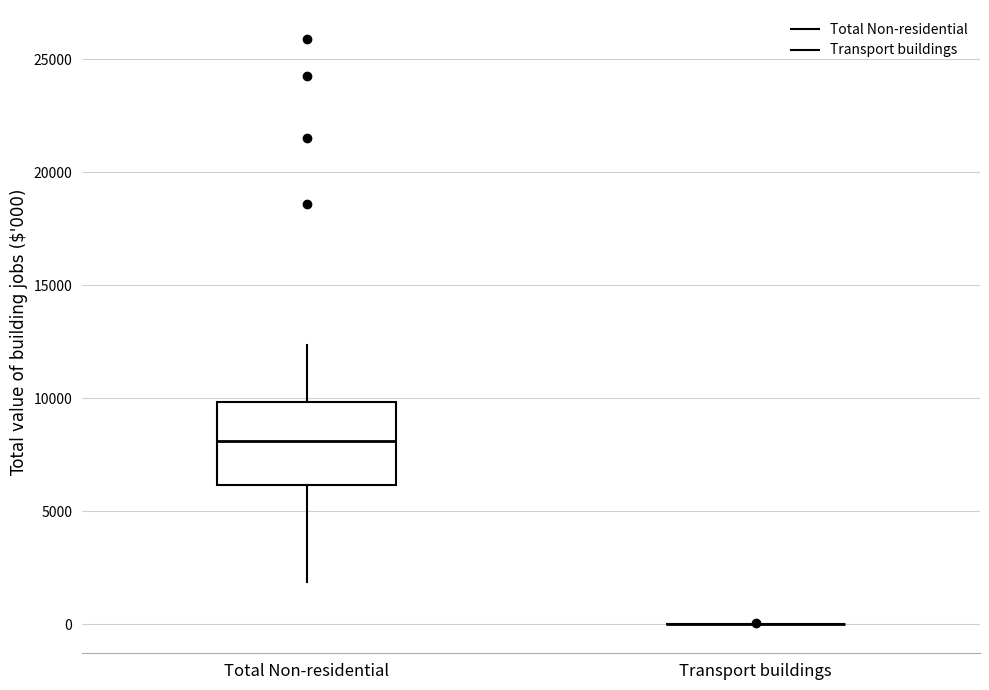

Where does the median line of the box for Total Non-residential sit on the y-axis? The values are not printed on the chart, so give them approximately, as read against the axis.

8000